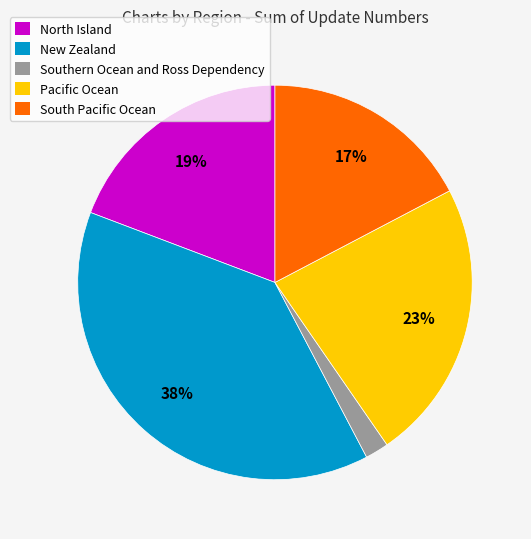

To the nearest percent, what is the average slice percentage?

20%